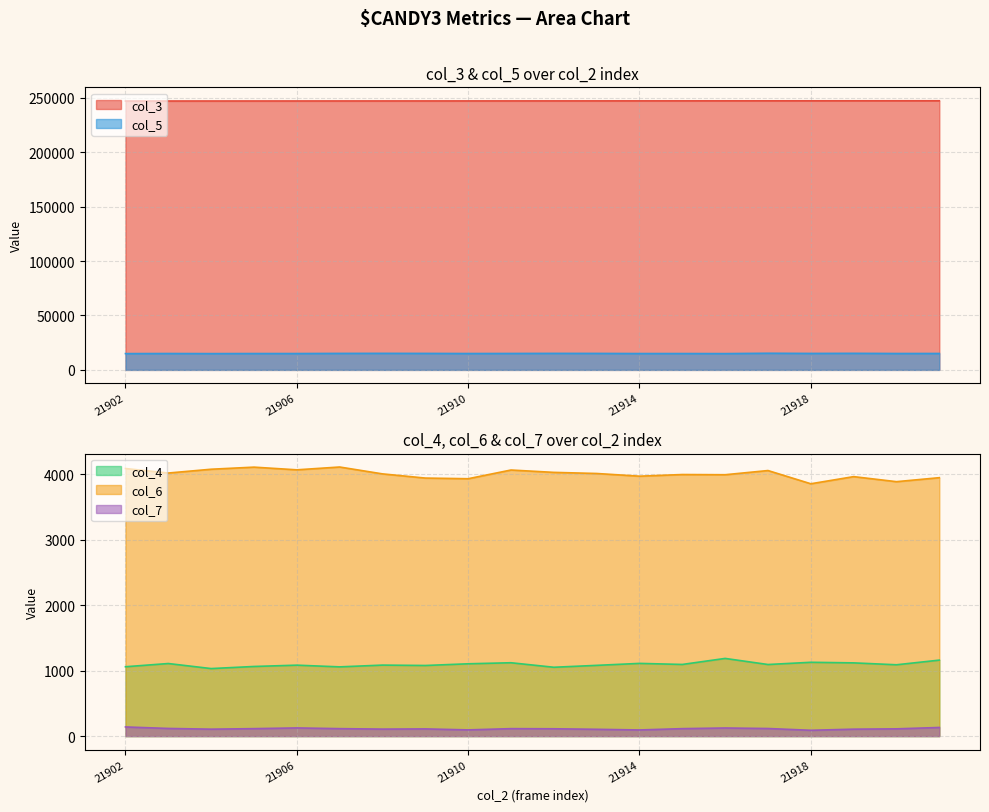

Reading left to right, transcribe all the data shown in this chart.

col_3: 247149	247160	247172	247183	247194	247205	247217	247228	247239	247251	247262	247273	247284	247296	247307	247318	247330	247341	247352	247363
col_4: 1060	1109	1032	1064	1084	1058	1085	1079	1105	1121	1052	1081	1111	1095	1187	1094	1128	1119	1090	1161
col_5: 14960	15051	14962	15032	15028	15146	15195	15135	15041	15089	15169	15130	15023	15020	14969	15283	15123	15211	15062	15084
col_6: 4089	4020	4078	4110	4069	4112	4007	3943	3933	4066	4030	4013	3972	3997	3994	4058	3856	3965	3888	3949
col_7: 140	117	106	114	125	114	107	110	95	114	112	104	94	114	124	116	89	106	111	132